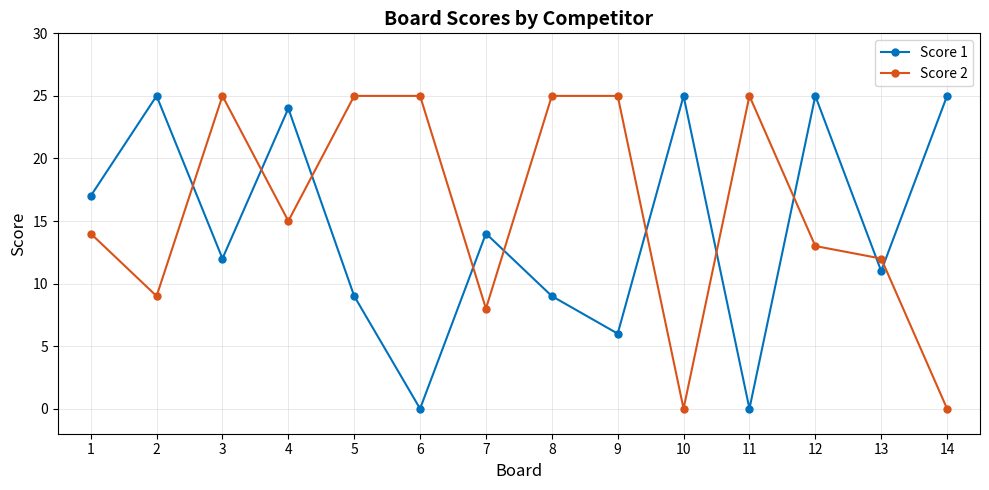

Reading left to right, transcribe all the data shown in this chart.

Score 1: 17	25	12	24	9	0	14	9	6	25	0	25	11	25
Score 2: 14	9	25	15	25	25	8	25	25	0	25	13	12	0